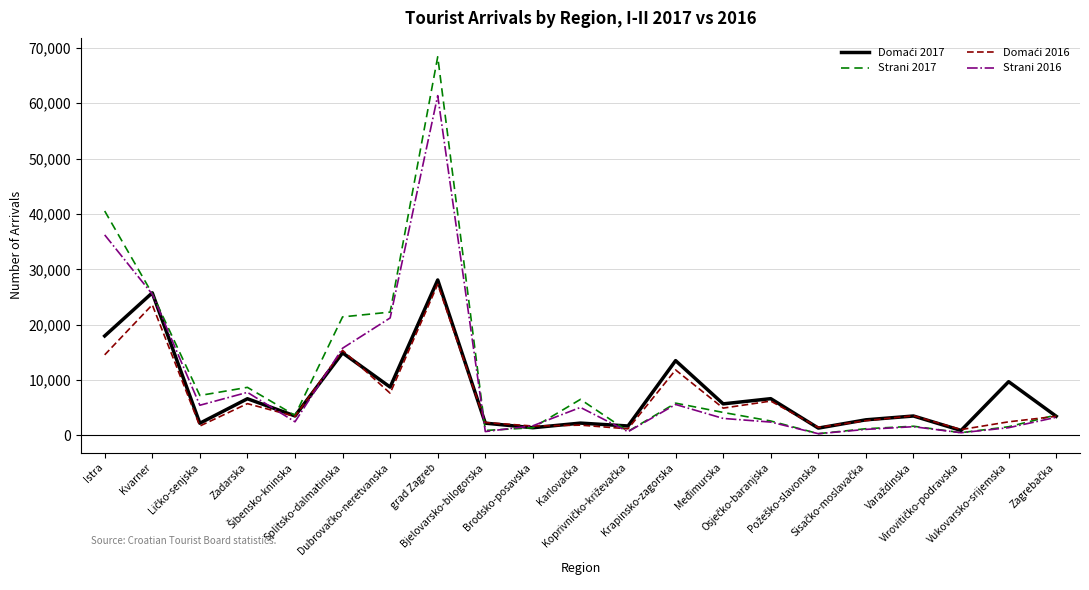

Which series has the widest spread of values?

Strani 2017